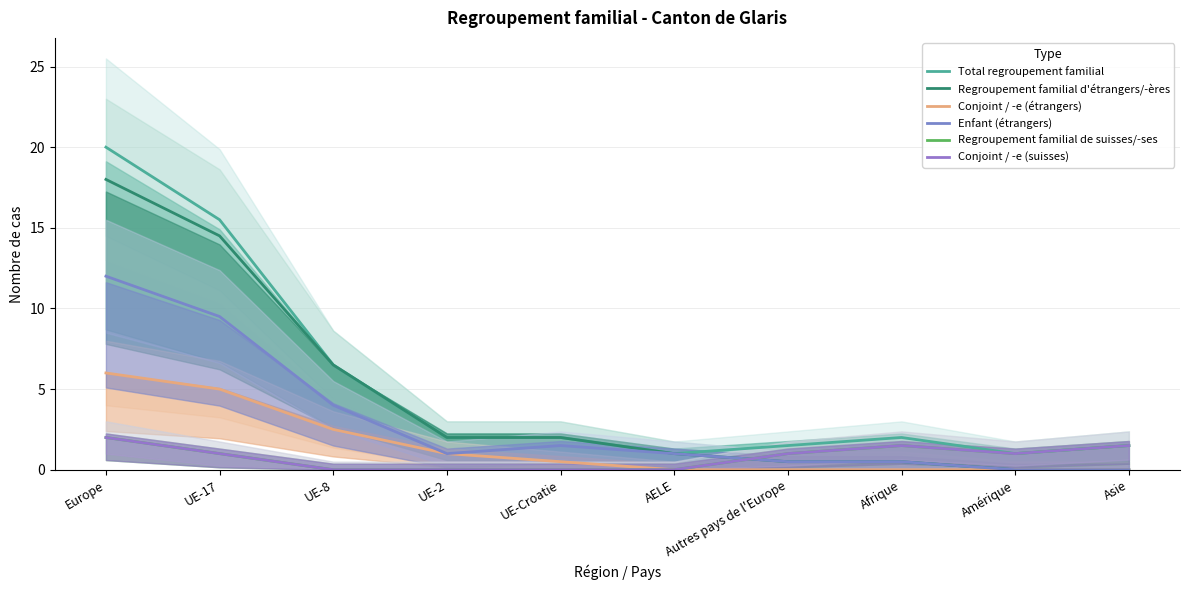

At how many categories does at least one series exceed 1?

8